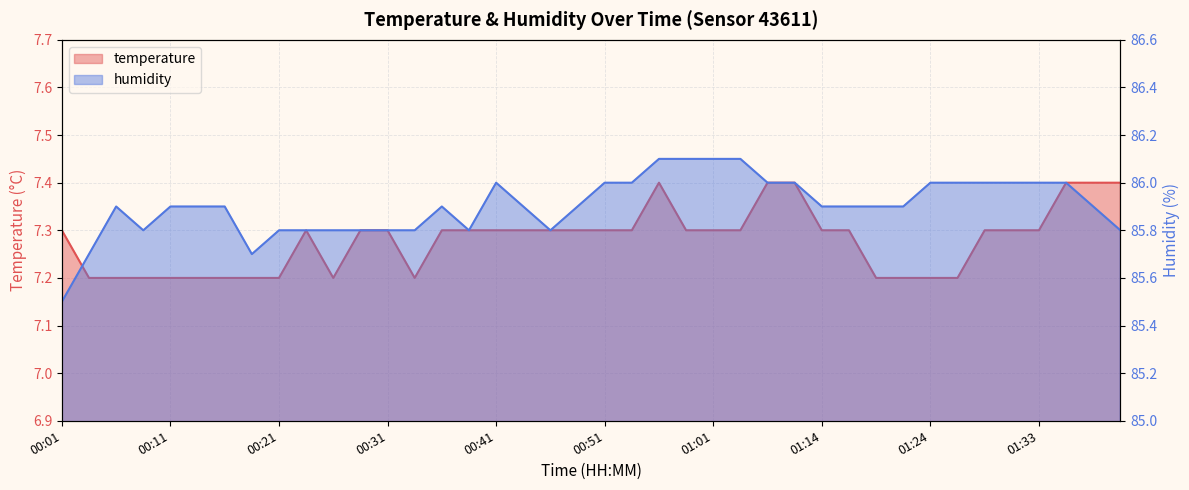

Rank the categories by temperature value from highest to lowest.

00:56, 01:06, 01:09, 01:36, 01:38, 01:41, 00:01, 00:23, 00:28, 00:31, 00:36, 00:38, 00:41, 00:43, 00:46, 00:48, 00:51, 00:53, 00:58, 01:01, 01:03, 01:14, 01:16, 01:29, 01:31, 01:33, 00:04, 00:06, 00:09, 00:11, 00:14, 00:16, 00:19, 00:21, 00:26, 00:33, 01:19, 01:21, 01:24, 01:26